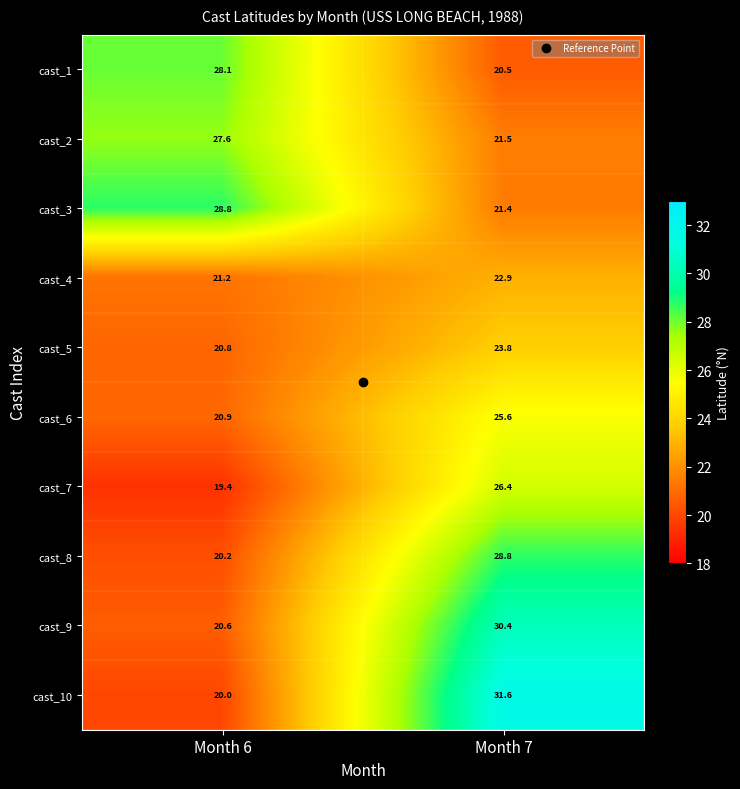

Rank the series at Month 7 from lowest to highest value.

cast_1, cast_3, cast_2, cast_4, cast_5, cast_6, cast_7, cast_8, cast_9, cast_10